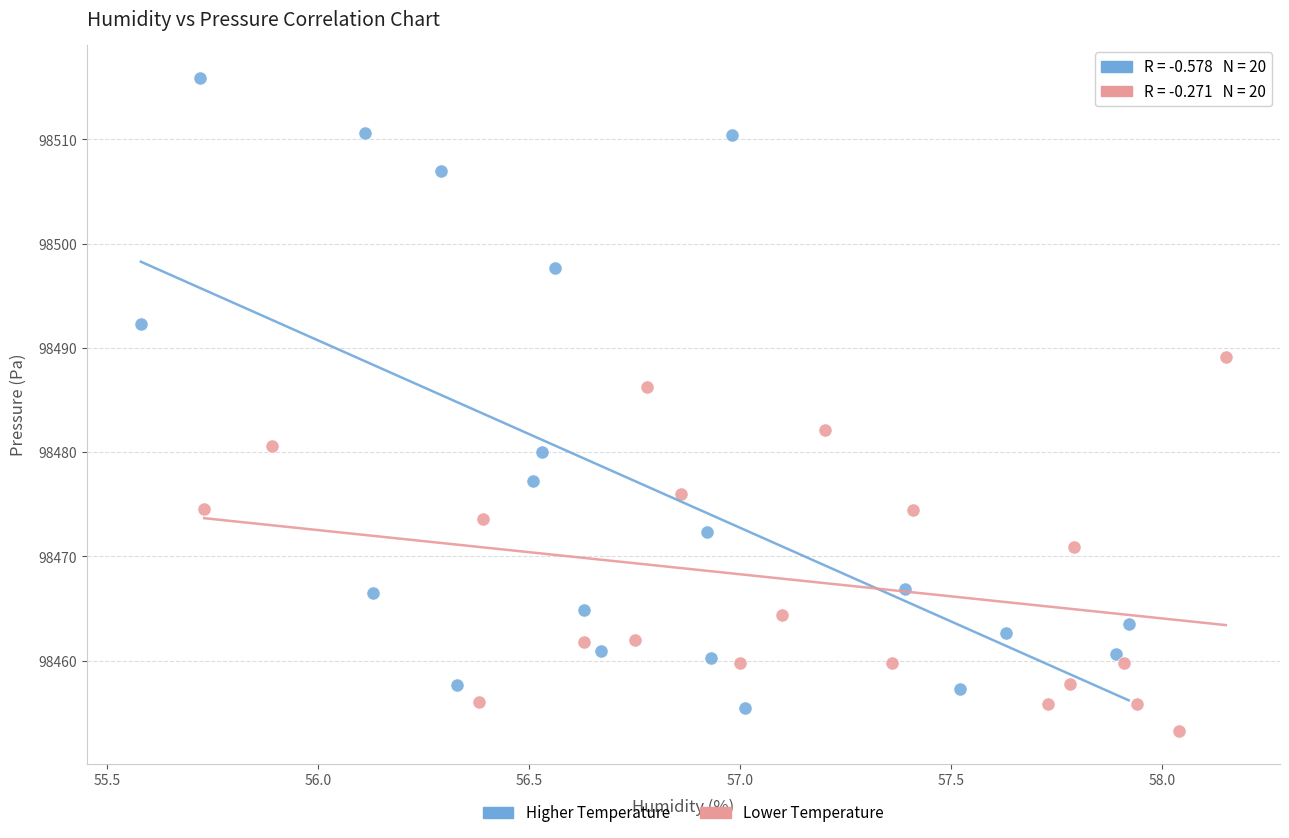

Which series reaches the maximum Y coordinate?

Higher Temperature